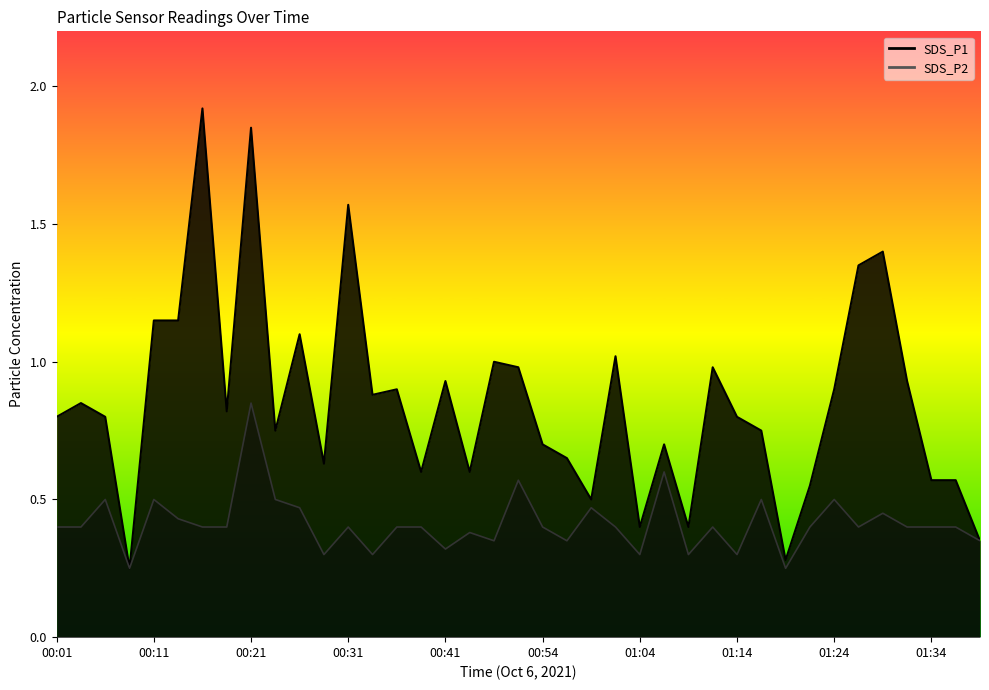

How many lines are shown in the chart?

2